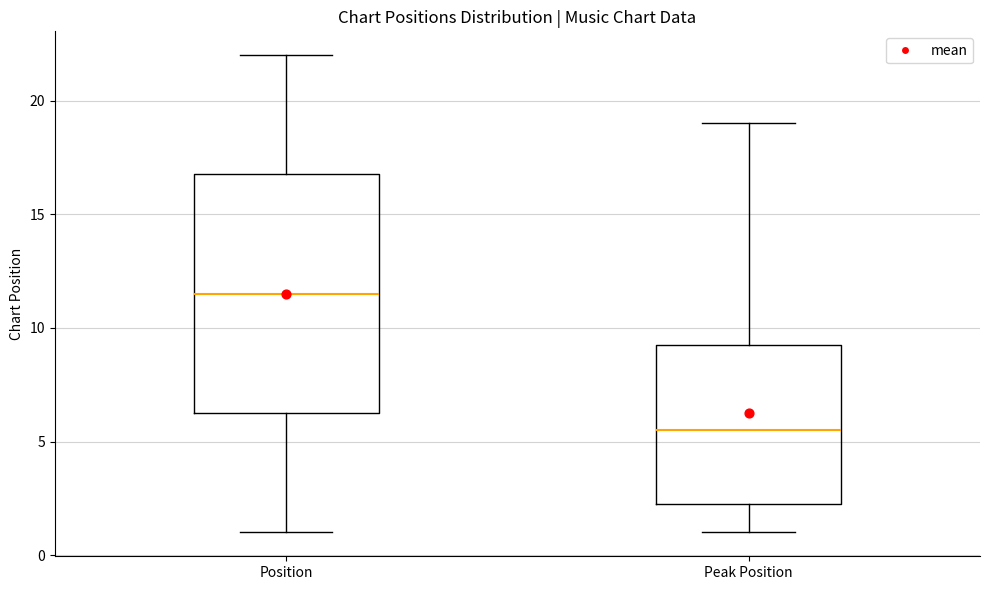

Which box's median line is the highest?

Position